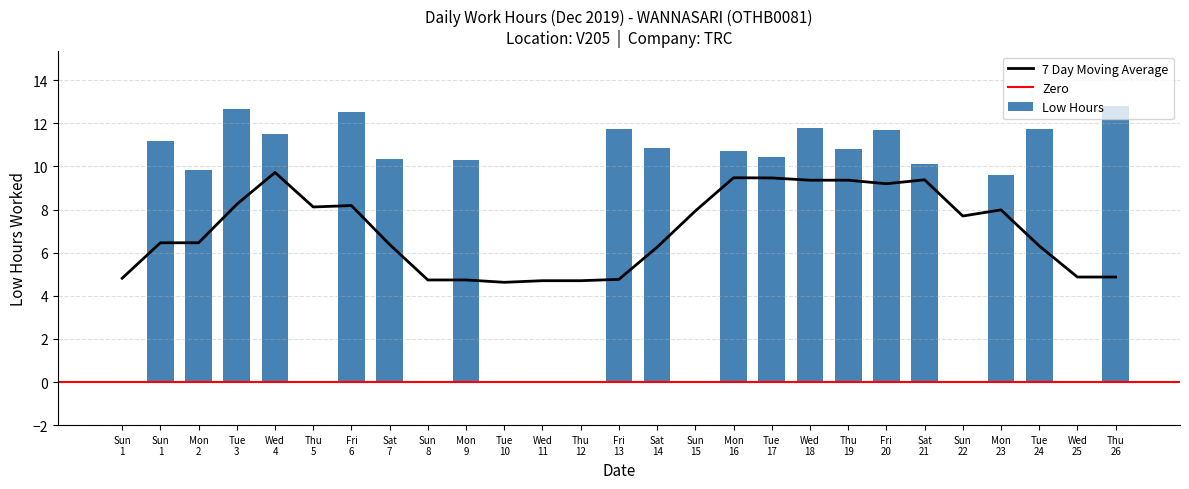

True or false: the data shows -6.9 at Wed 11.

False